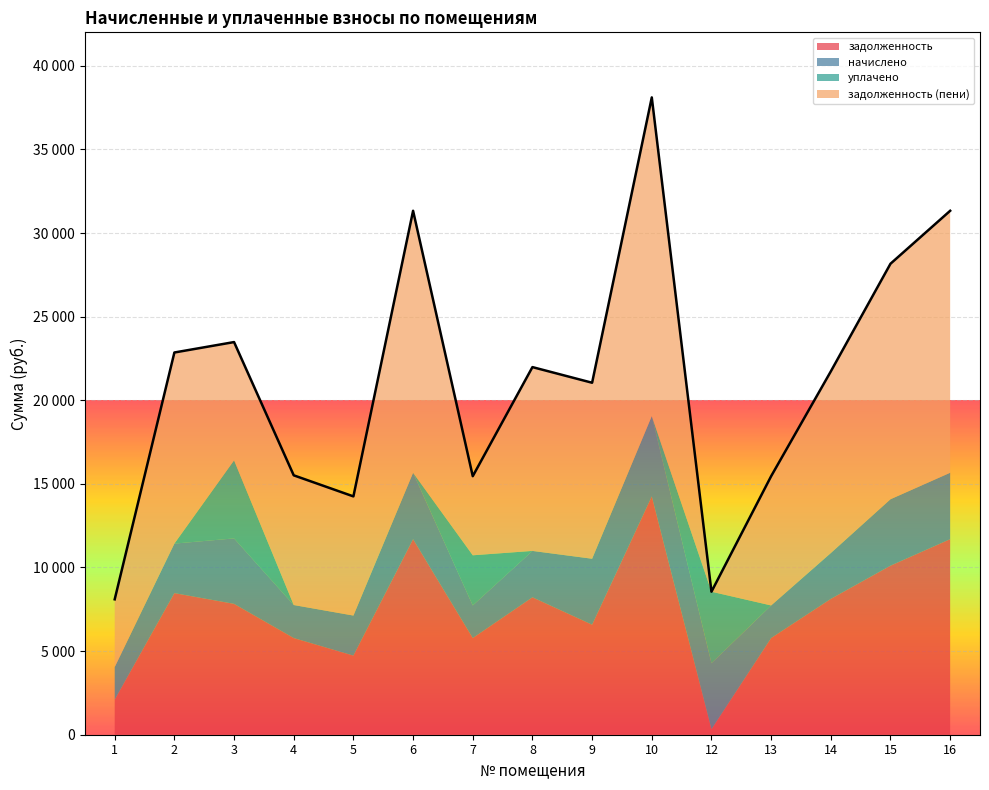

Between 2 and 5, which is larger?

2